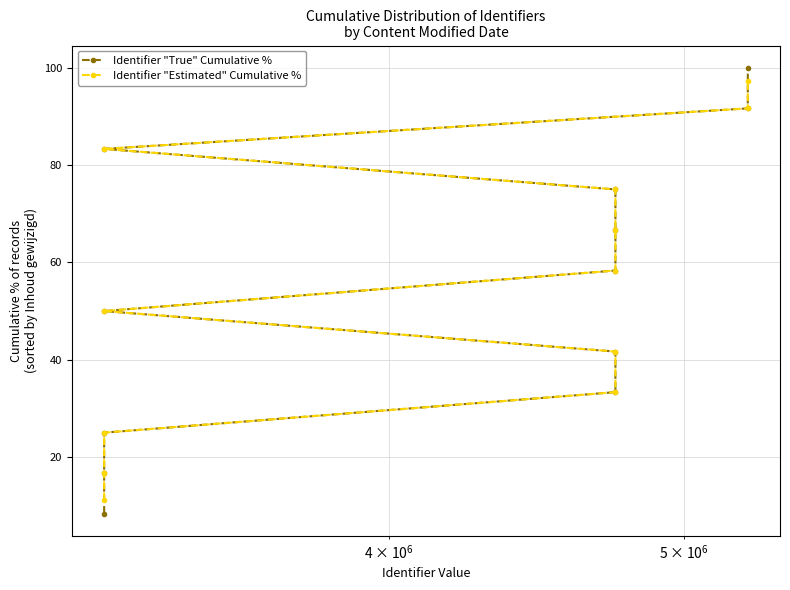

At how many categories does at least one series exceed 71?

4